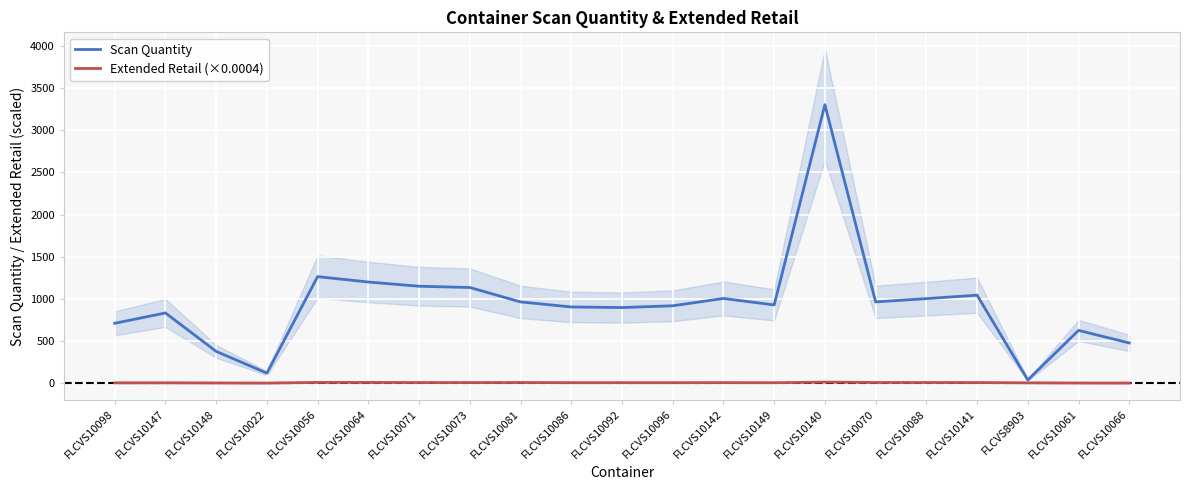

Which series has the widest spread of values?

Scan Quantity